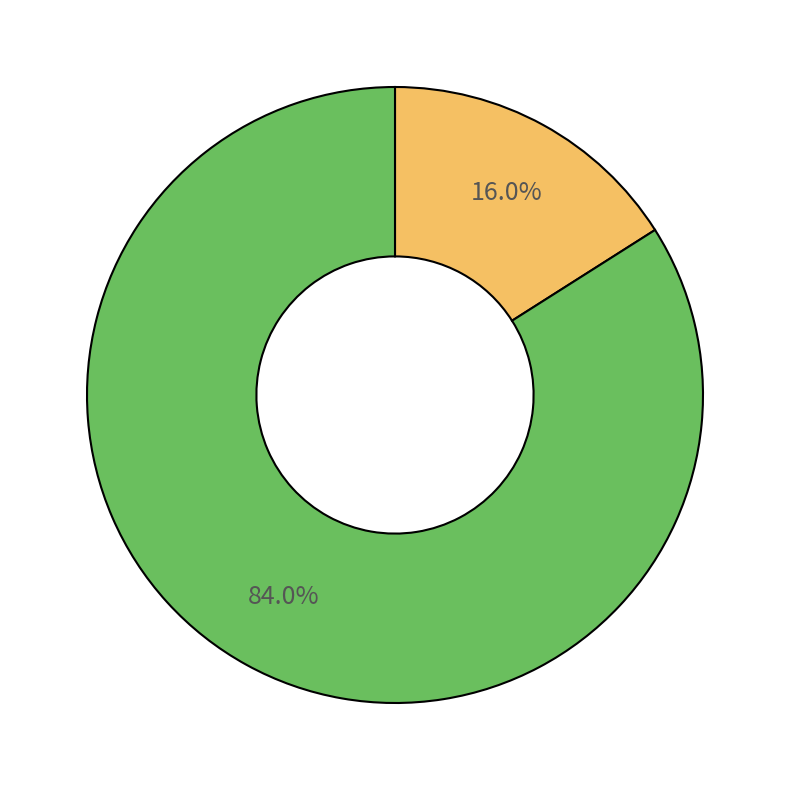

Does any single category account for the majority?

Yes